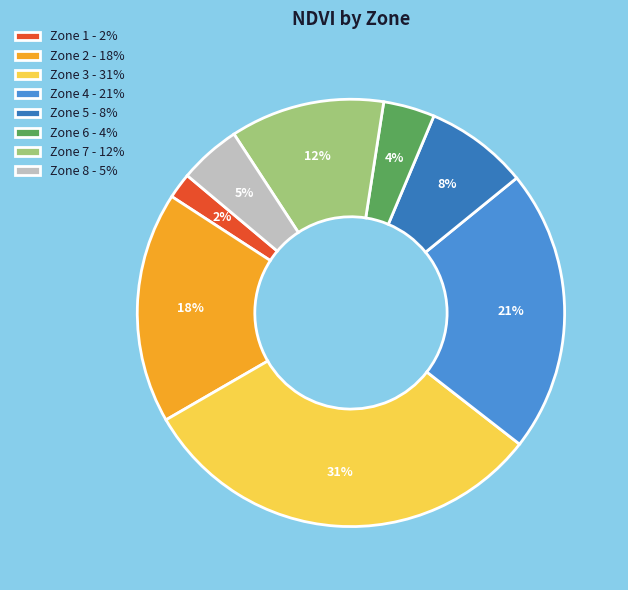

The Zone 1 slice represents 16% of the pie. True or false?

False